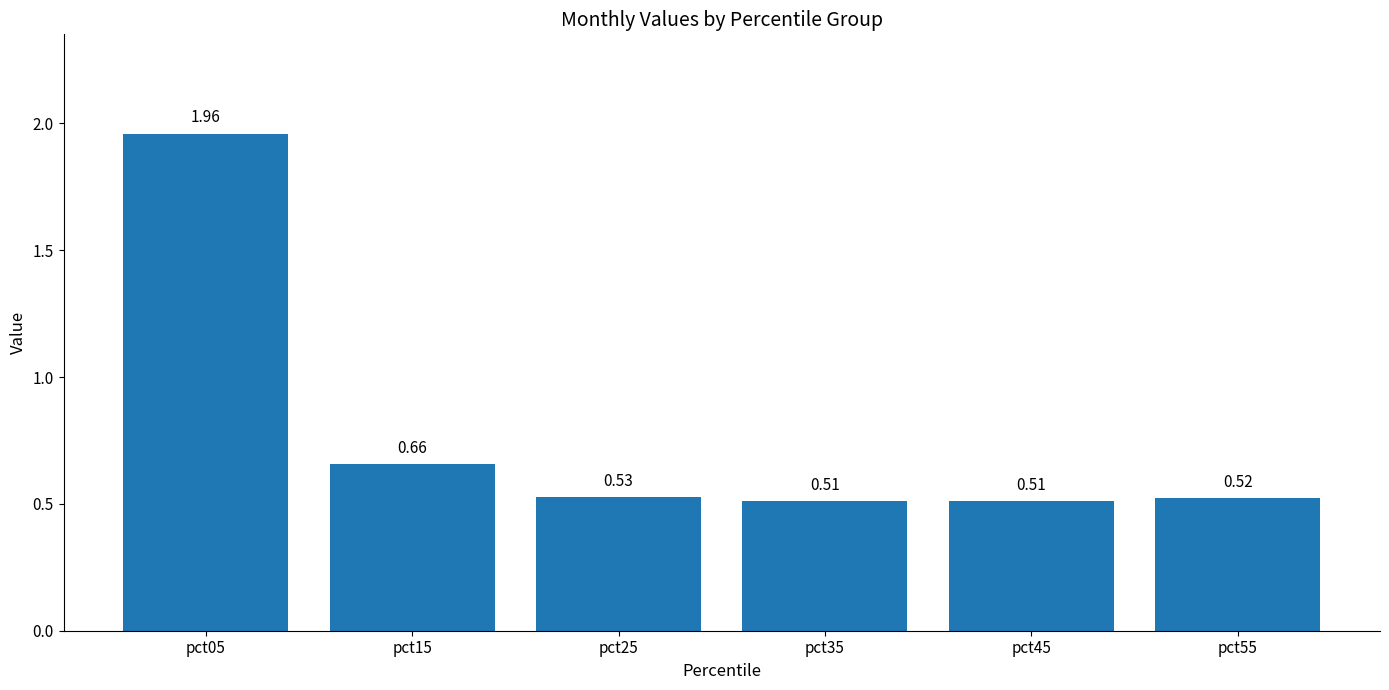

Which has a higher value, pct15 or pct45?

pct15